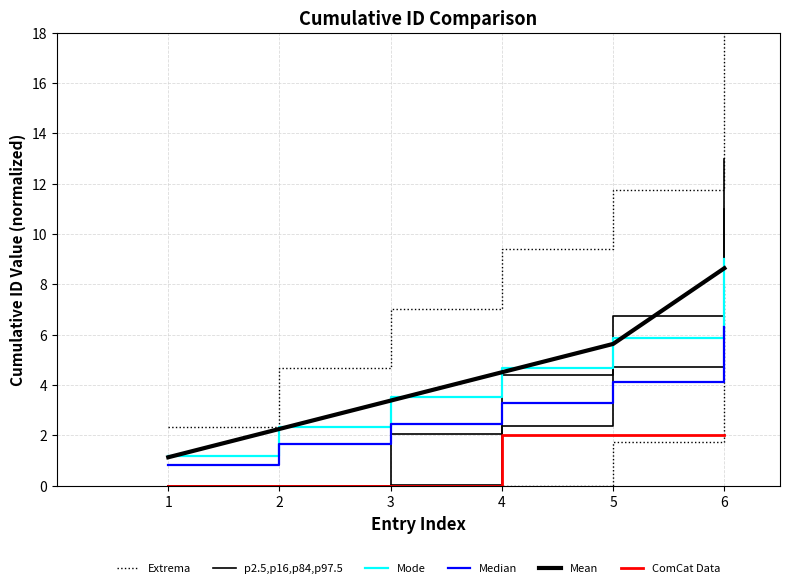

At which category does the chart reach its minimum across all series?

1